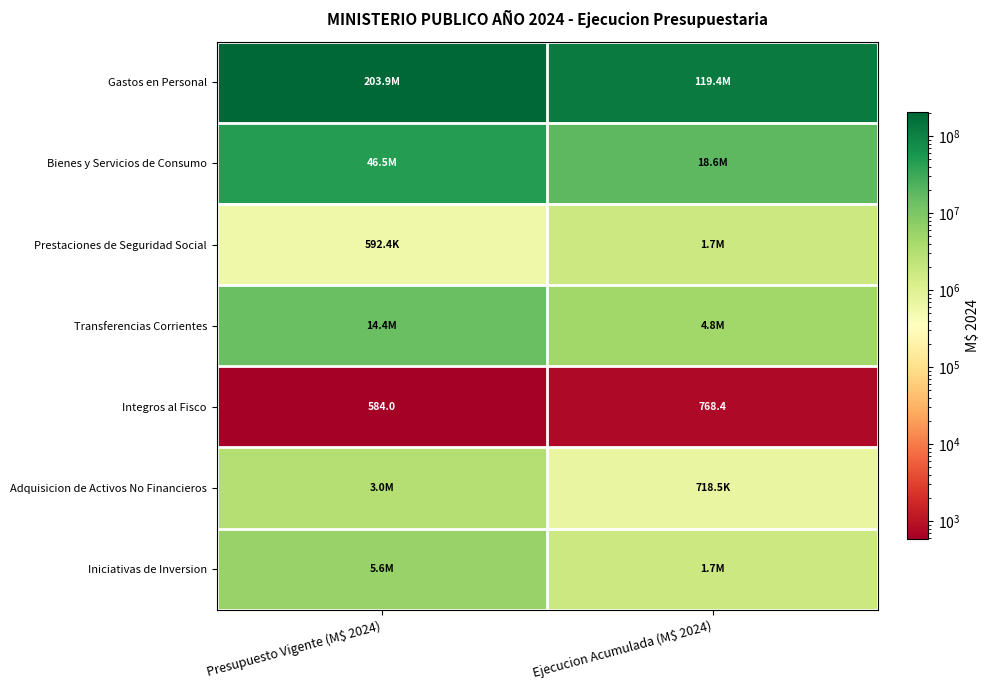

At how many categories does at least one series exceed 184114508?

1